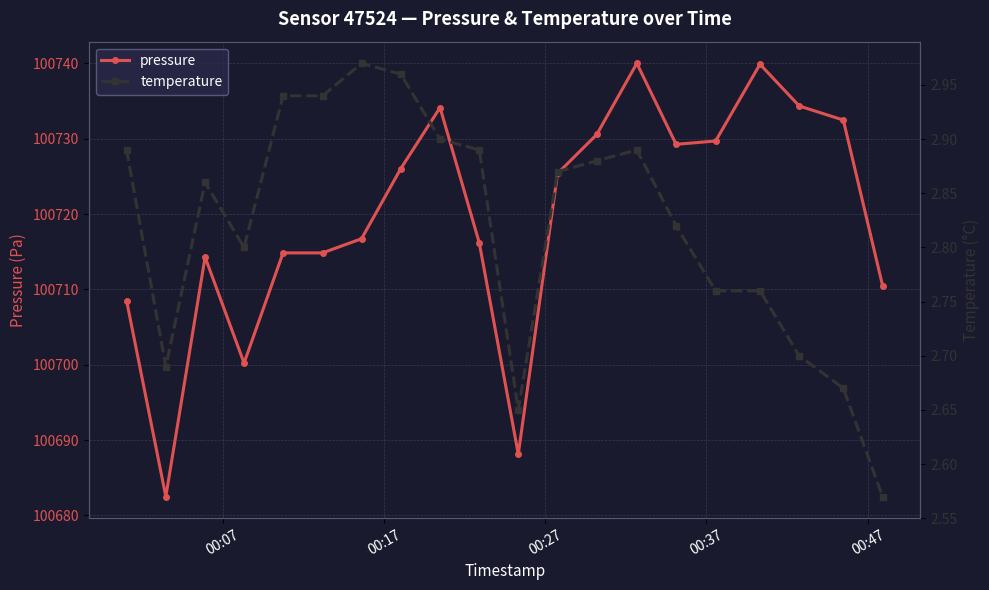

What is the value of the pressure point at the 18th from the left?

100734.3